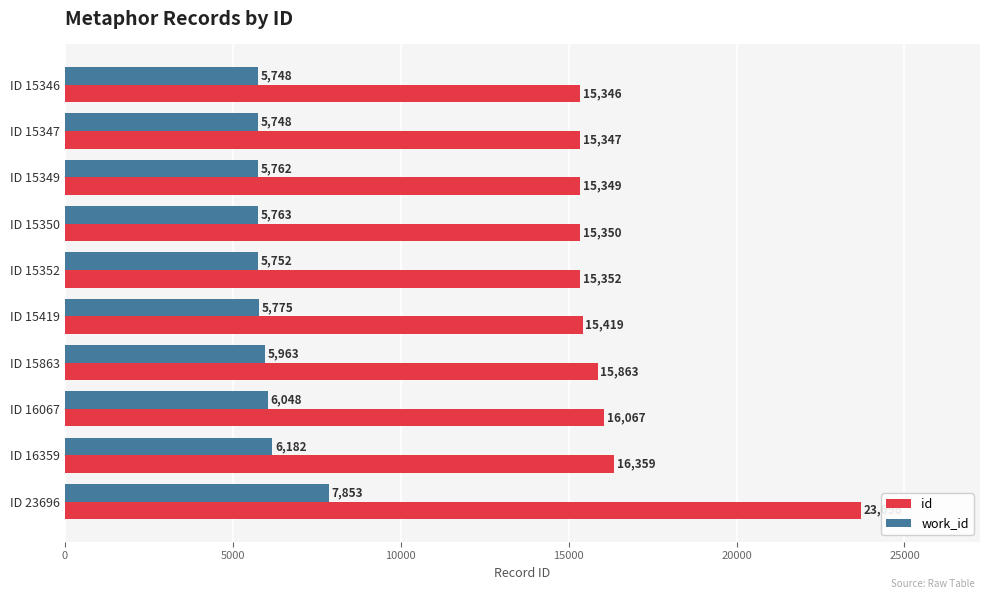

What is the difference between the second highest and minimum values in the id series?

1013